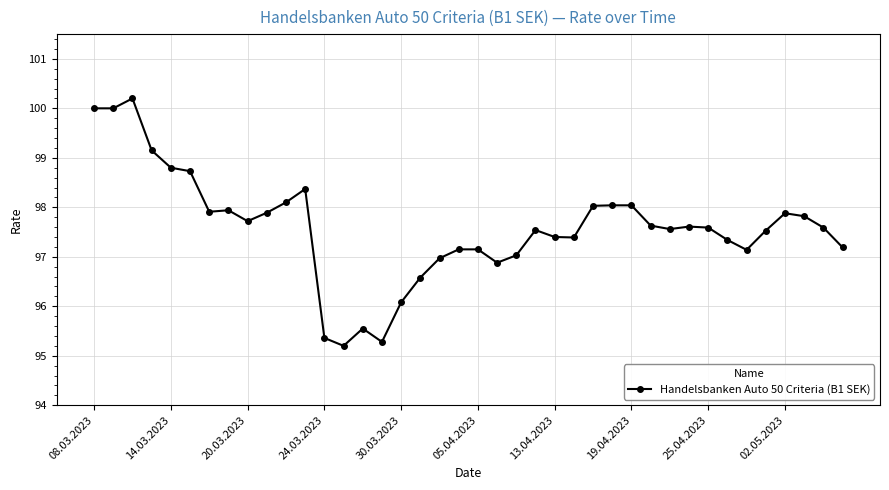

What is the difference between the maximum and minimum values?

5.0